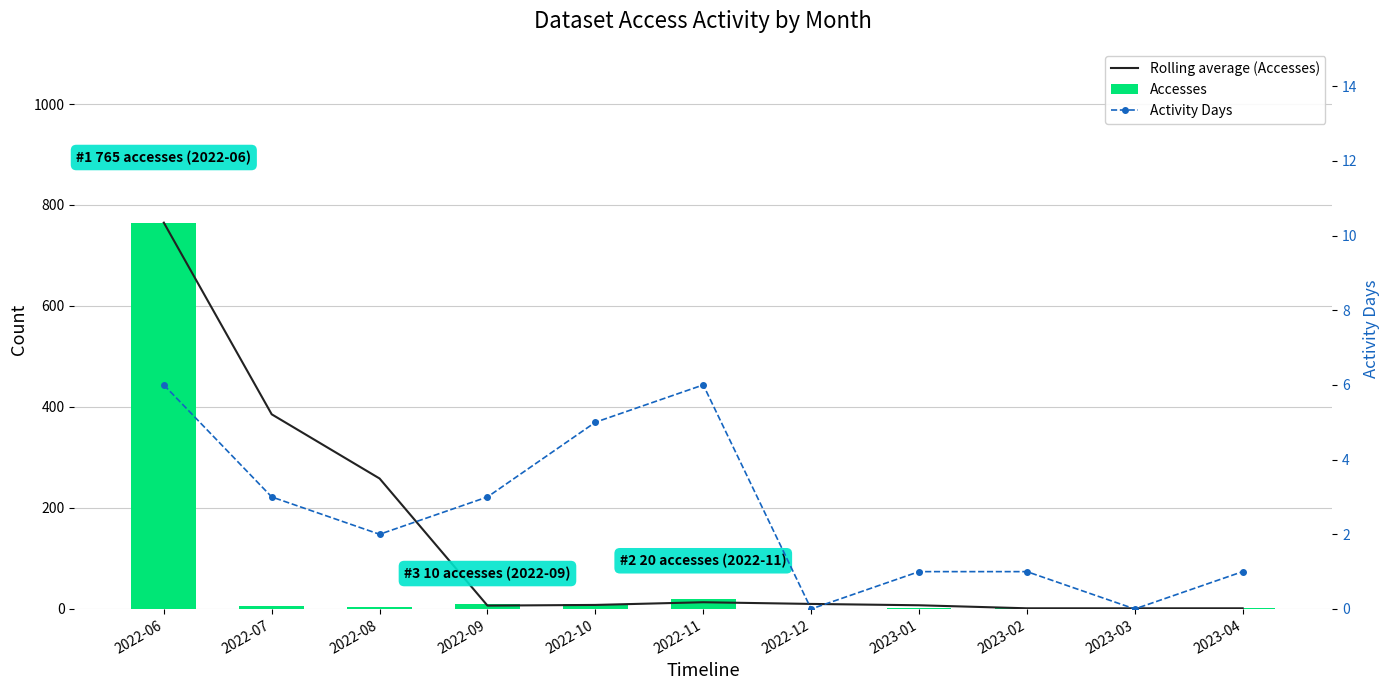

List the series in order of their peak value, lowest first.

Activity Days, Rolling average (Accesses), Accesses